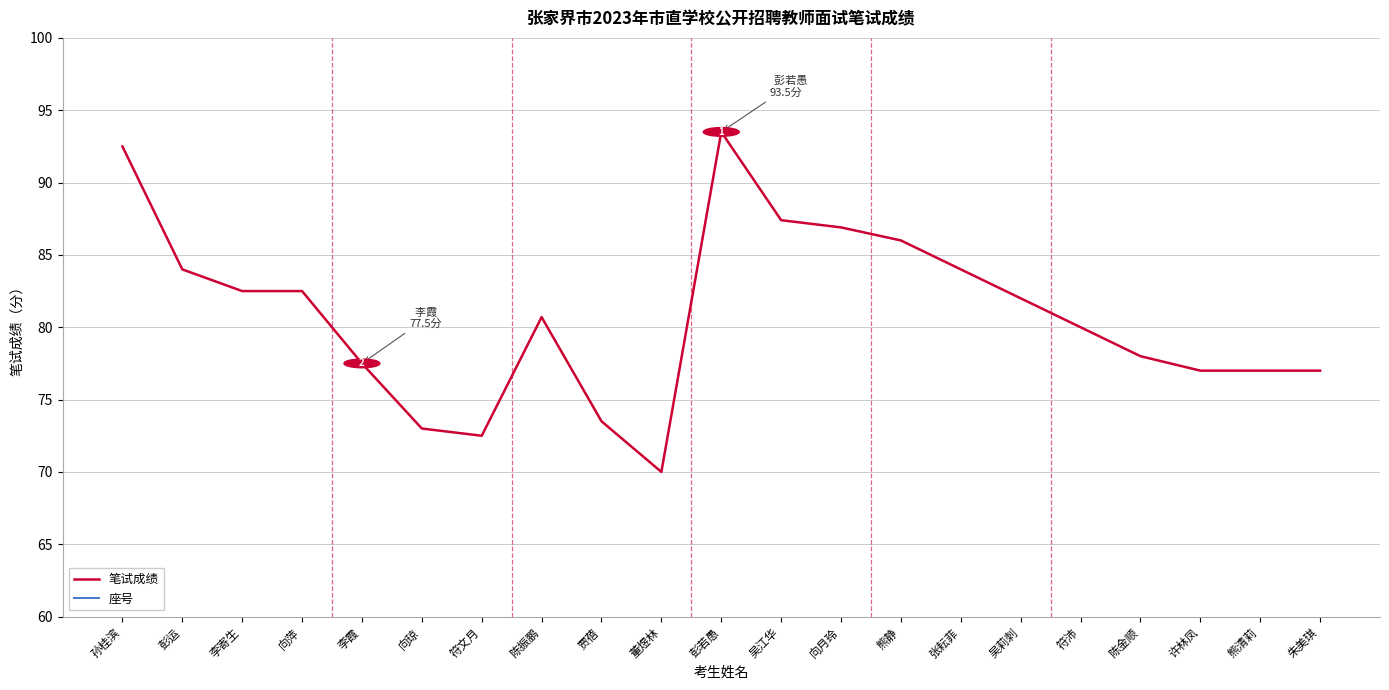

What are all the series names shown in the legend?

笔试成绩, 座号